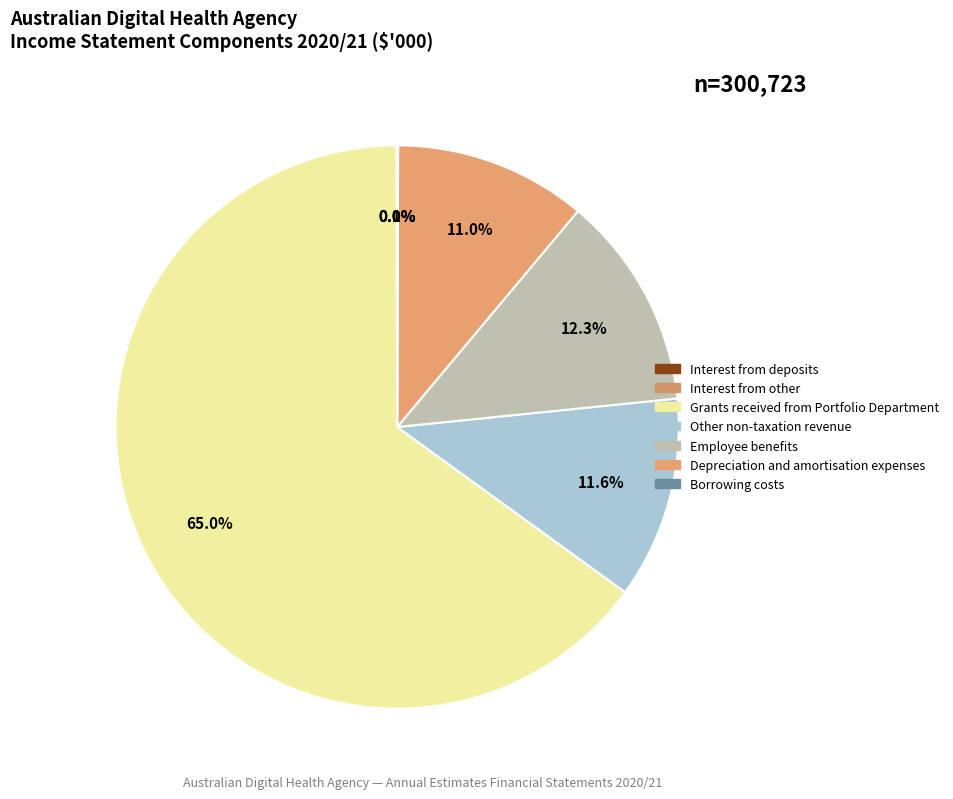

Is there any slice that represents more than half of the pie?

Yes